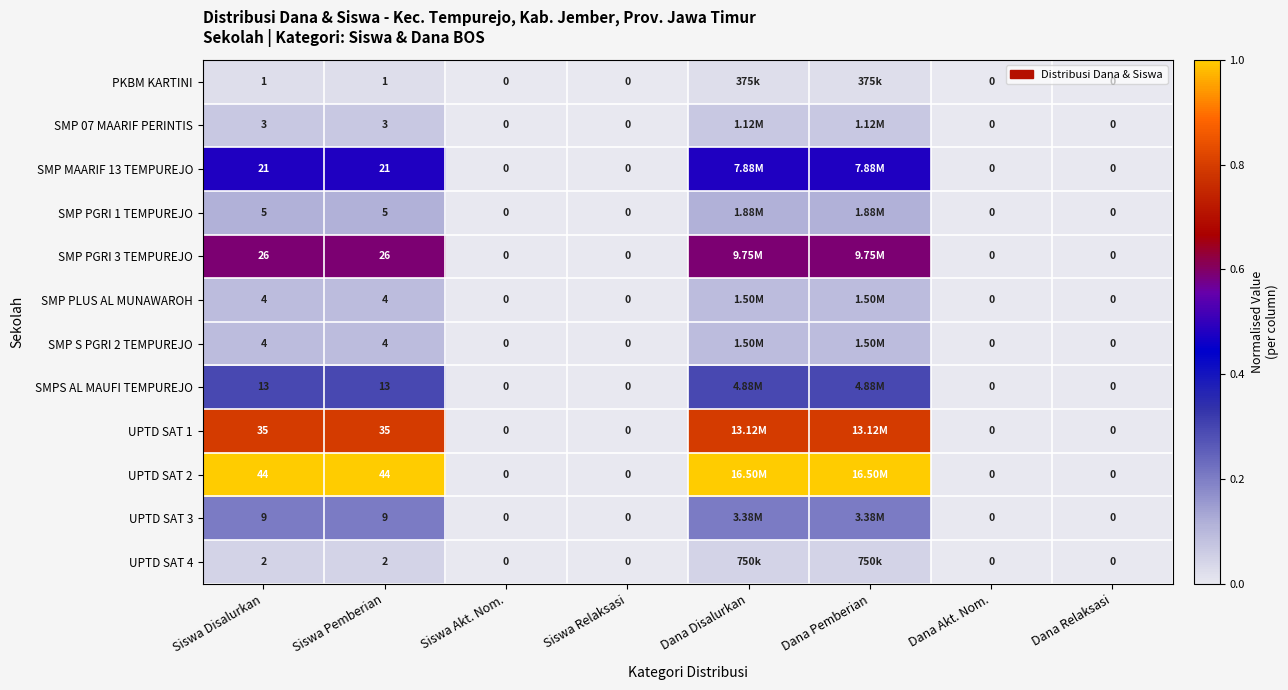

Between Dana Akt. Nom. and Siswa Disalurkan, which is larger?

Siswa Disalurkan